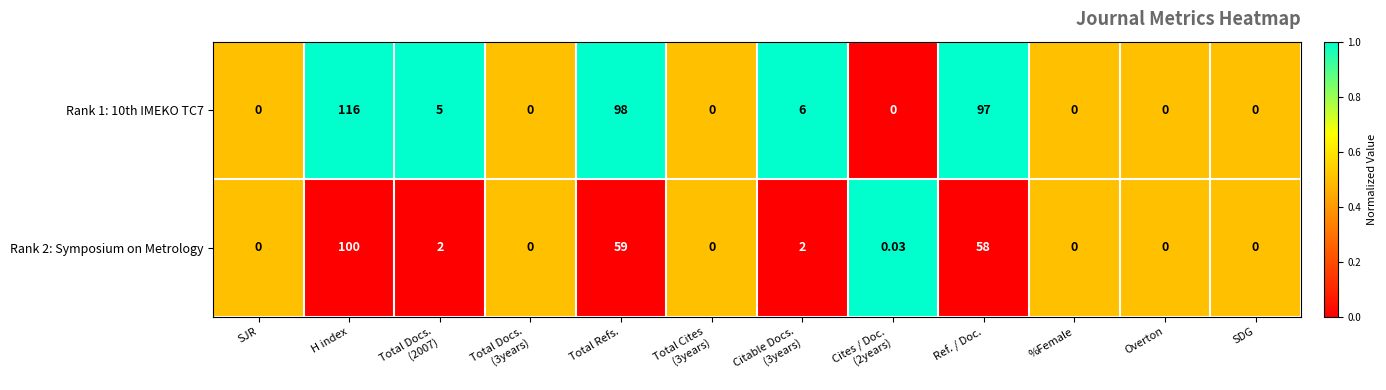

At which category does the chart reach its peak across all series?

H index